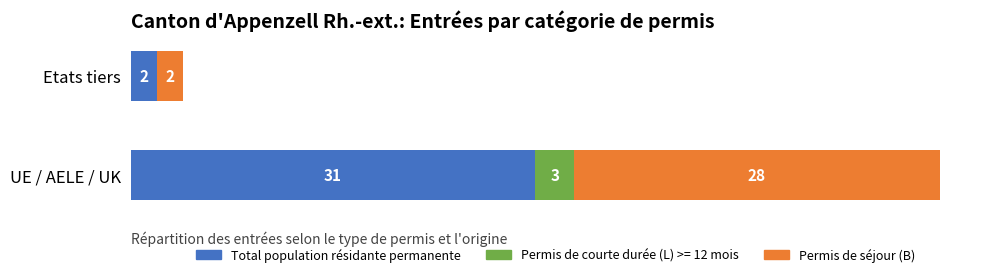

Which category has the highest value in the Total population résidante permanente series?

UE / AELE / UK